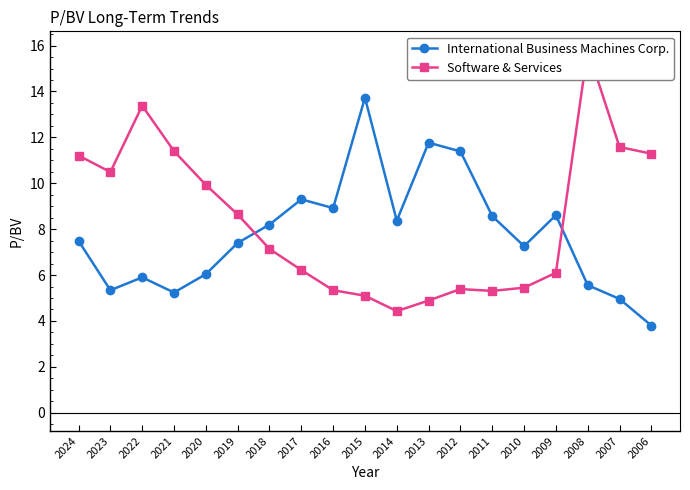

Rank the categories by Software & Services value from lowest to highest.

2014, 2013, 2015, 2011, 2016, 2012, 2010, 2009, 2017, 2018, 2019, 2020, 2023, 2024, 2006, 2021, 2007, 2022, 2008